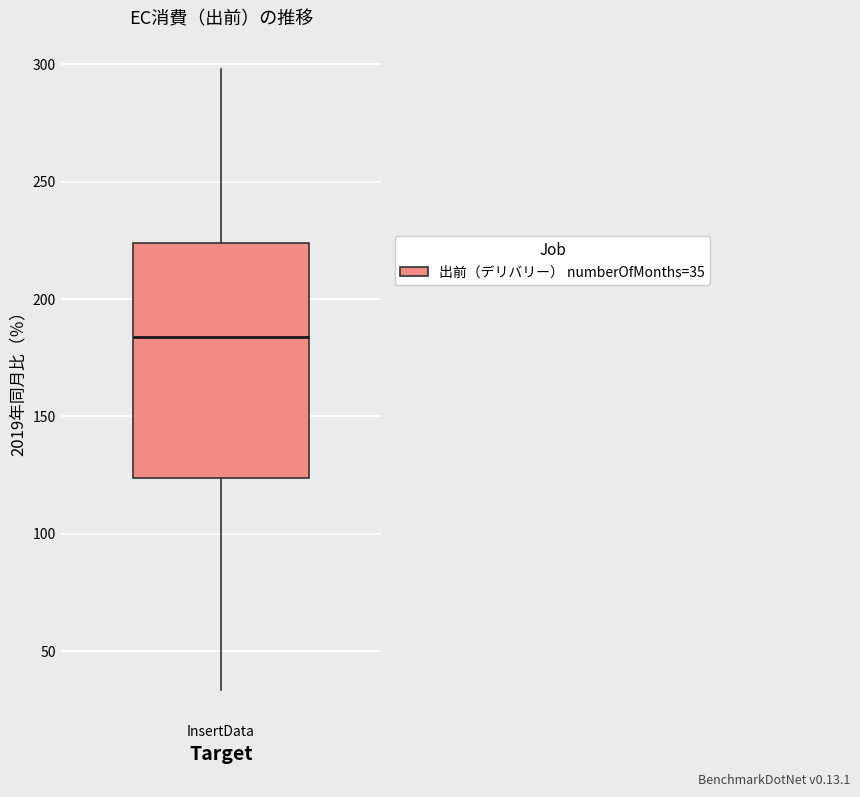

Read this box plot against the y-axis: the position of the median line, the range covered by the box, and the ends of both whiskers. The values are not printed on the chart, so give them approximately, as read against the axis.

median 185, box 125 to 225, whiskers 35 to 300